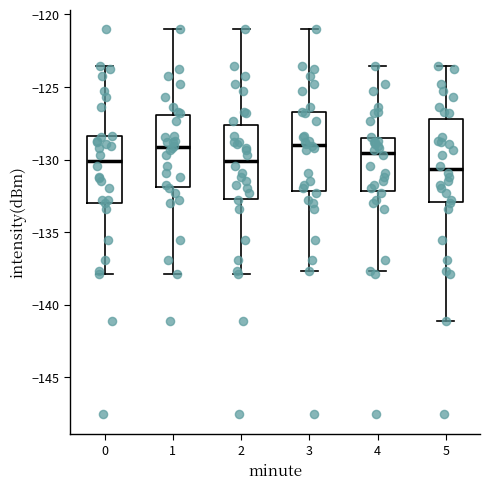

Where does the median line of the box at x = 1 sit on the y-axis? The values are not printed on the chart, so give them approximately, as read against the axis.

-129.0